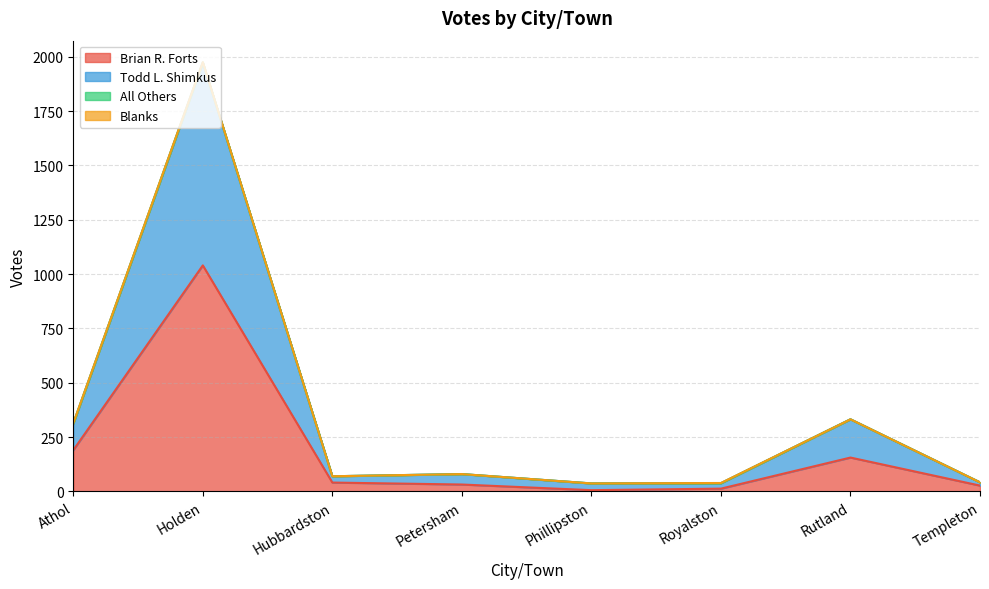

Which category has the lowest value across all series?

Phillipston